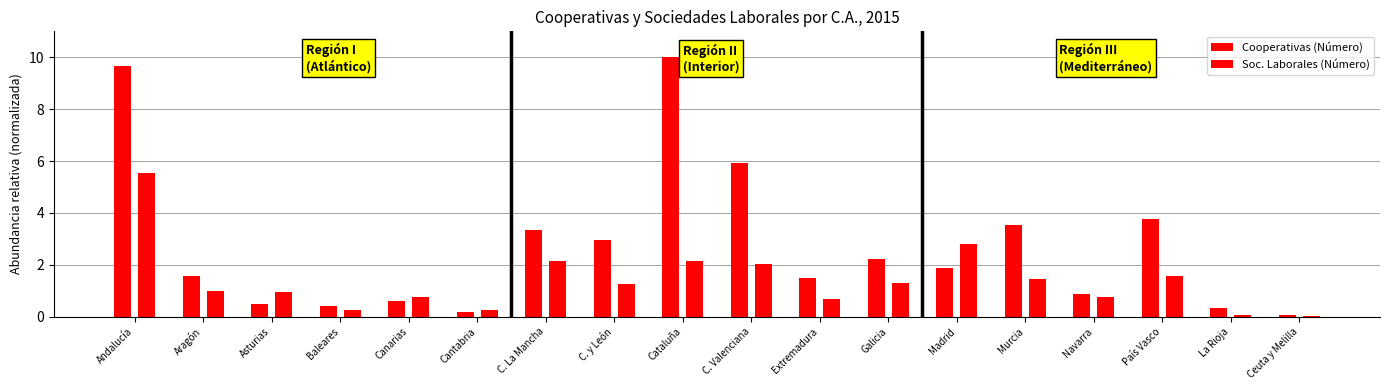

How many data points does each series have?

18